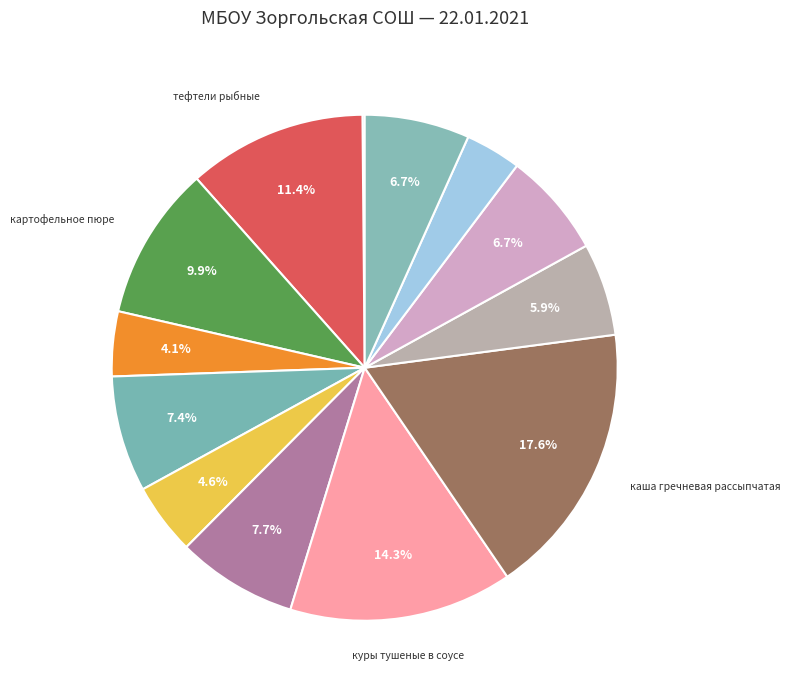

Which slice is the largest?

каша гречневая рассыпчатая